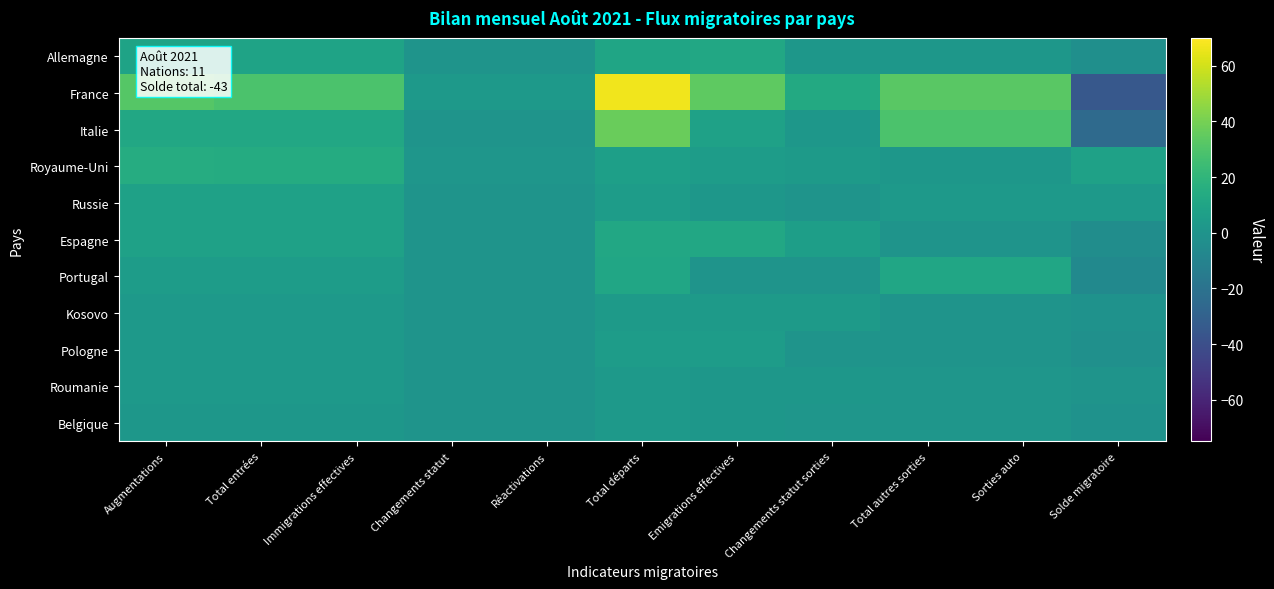

Which series has the largest range (max minus min)?

France